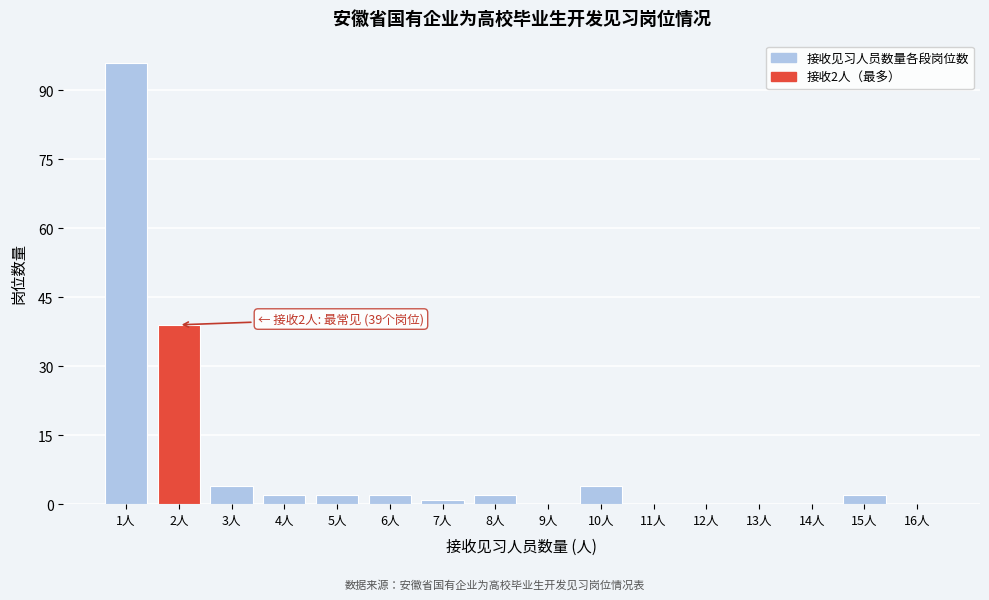

Which range on the x-axis has the tallest bar?

0.5 to 1.5